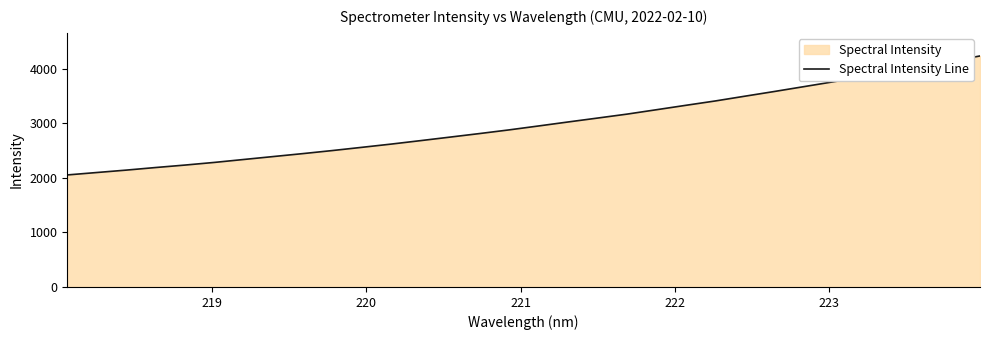

What is the smallest value displayed?

2054.6